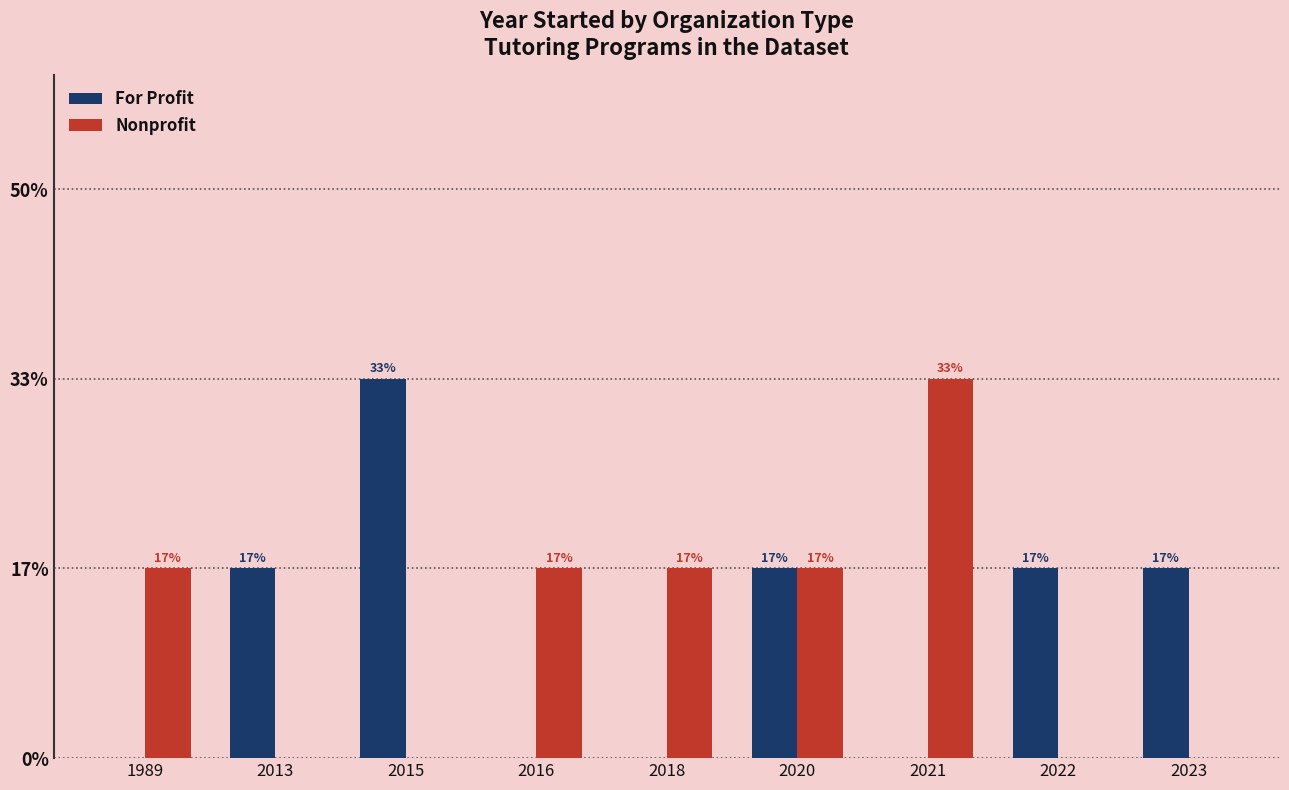

At which label is For Profit closest to 1?

2013